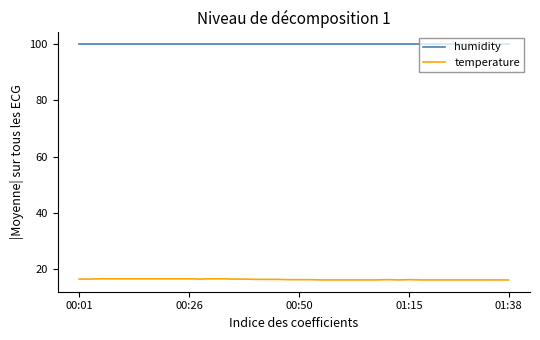

What is the average value of the temperature series?

16.4